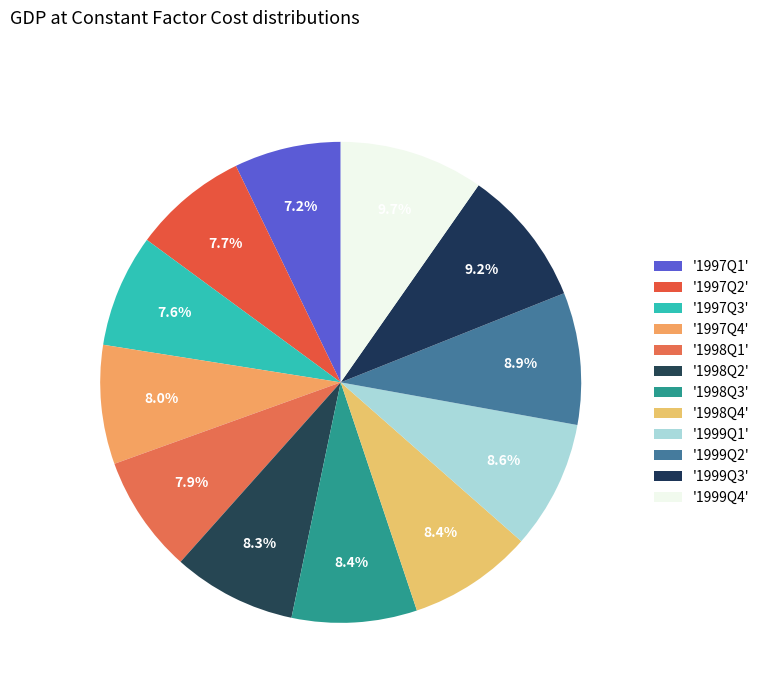

How many slices are in this pie chart?

12